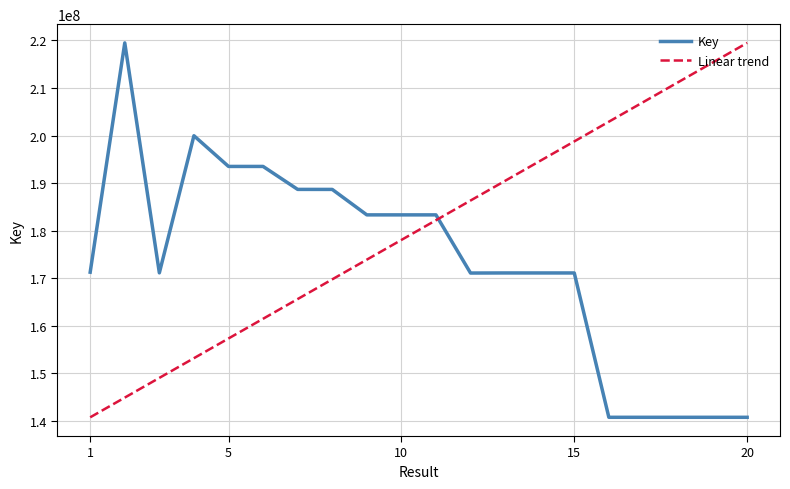

What is the highest value of the Key series?

219460866.0